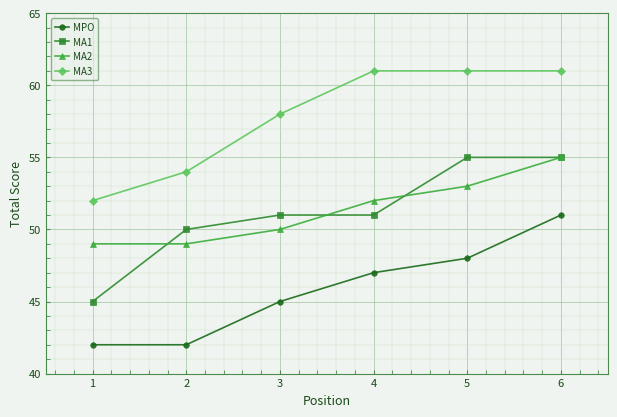

True or false: MPO and MA2 intersect in this chart.

False